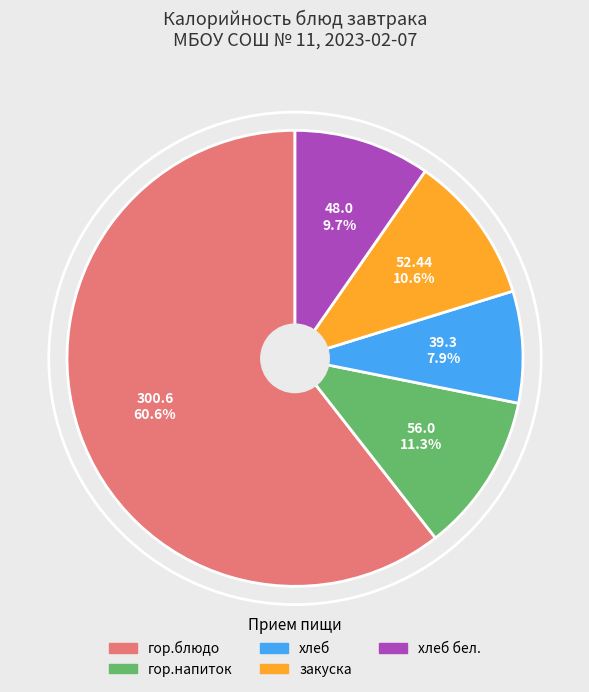

Is there any slice that represents more than half of the pie?

Yes